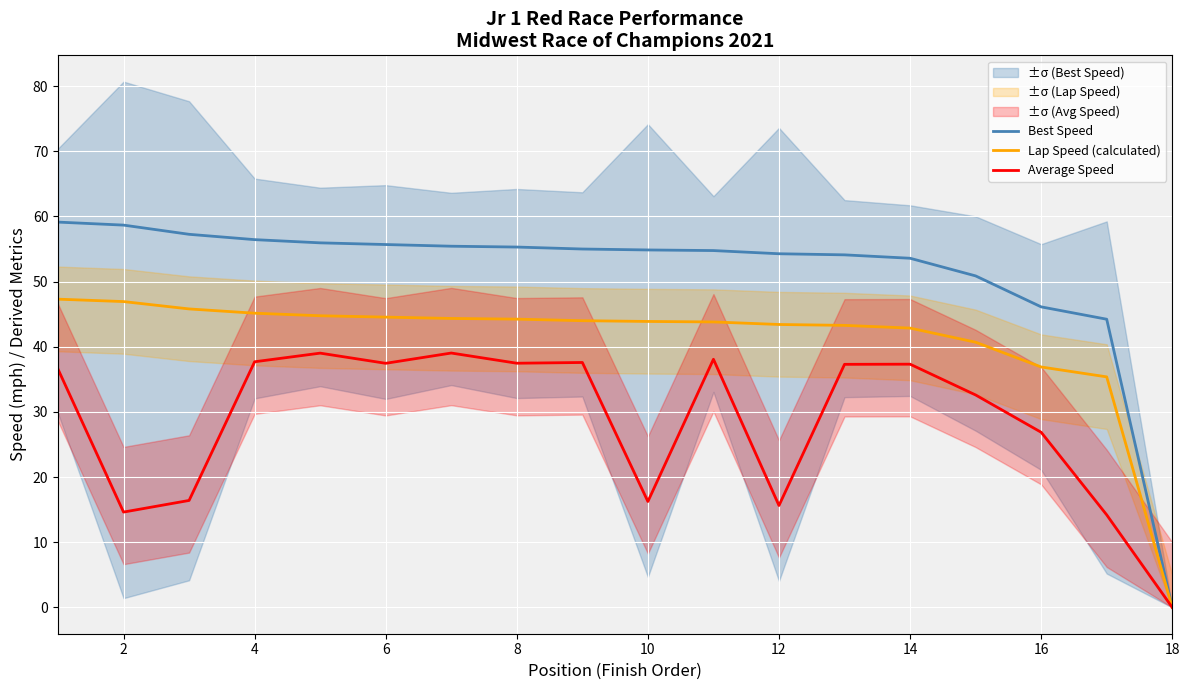

The Average Speed series shows 15.4 at 14. True or false?

False